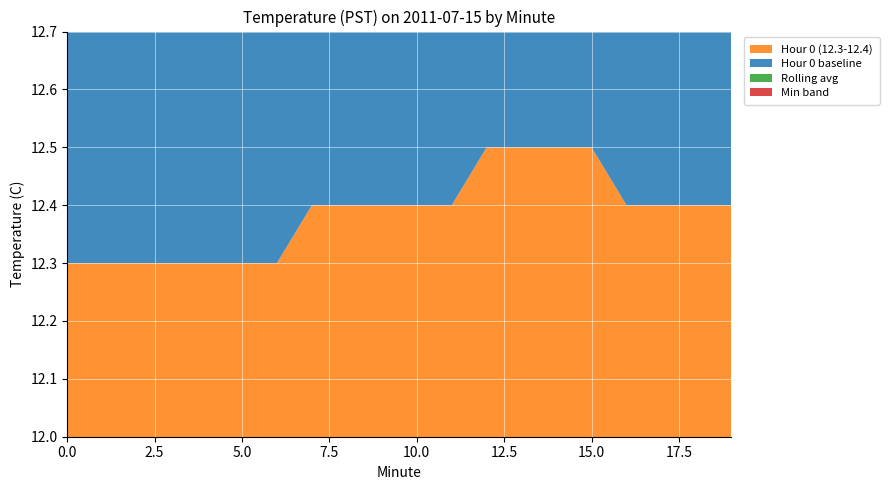

Reading right to left, transcribe all the data shown in this chart.

Hour 0 (12.3-12.4): 12.4	12.4	12.4	12.4	12.5	12.5	12.5	12.5	12.4	12.4	12.4	12.4	12.4	12.3	12.3	12.3	12.3	12.3	12.3	12.3
Hour 0 baseline: 12.2	12.2	12.2	12.2	12.2	12.2	12.2	12.2	12.2	12.2	12.2	12.2	12.2	12.2	12.2	12.2	12.2	12.2	12.2	12.2
Rolling avg: 12.4	12.4	12.4	12.4	12.4	12.4	12.4	12.4	12.4	12.4	12.4	12.3	12.3	12.3	12.3	12.3	12.3	12.3	12.3	12.3
Min band: 12.1	12.1	12.1	12.1	12.1	12.1	12.1	12.1	12.1	12.1	12.1	12.1	12.1	12.1	12.1	12.1	12.1	12.1	12.1	12.1